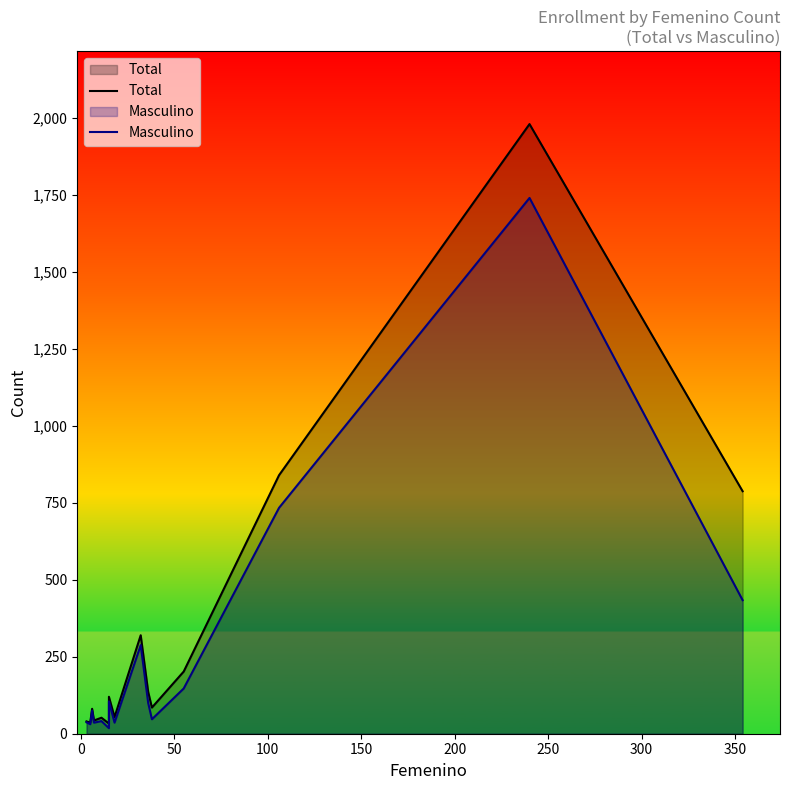

True or false: Total has a value of 1132 at 13.

False